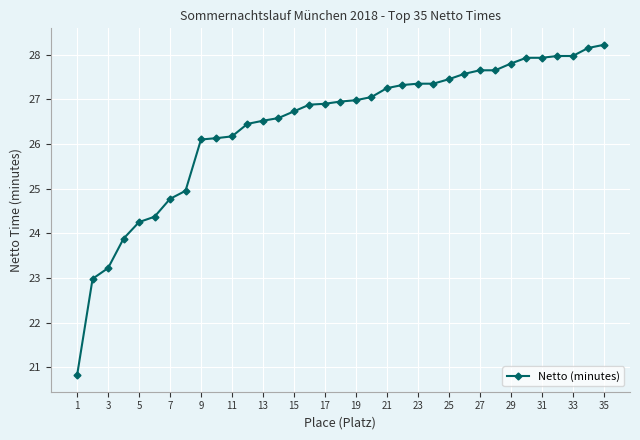

What is the maximum value shown in the chart?

28.2